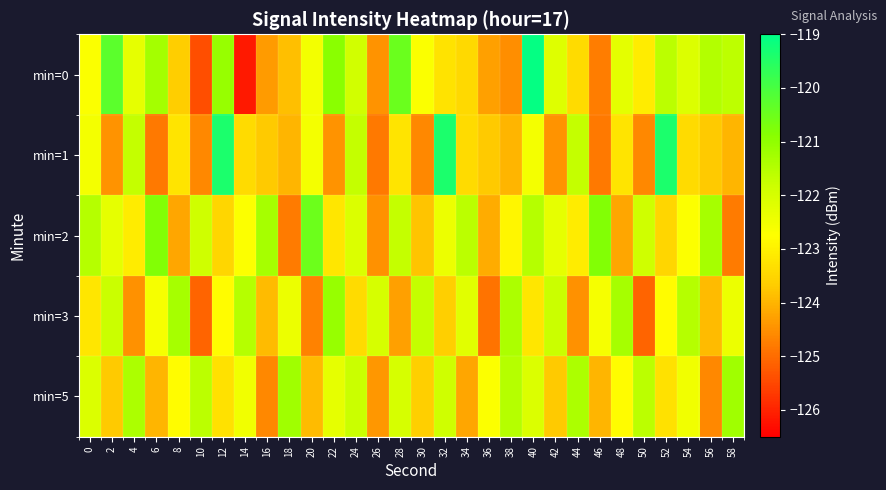

Rank the series by their maximum value, from lowest to highest.

min=5, min=3, min=2, min=1, min=0